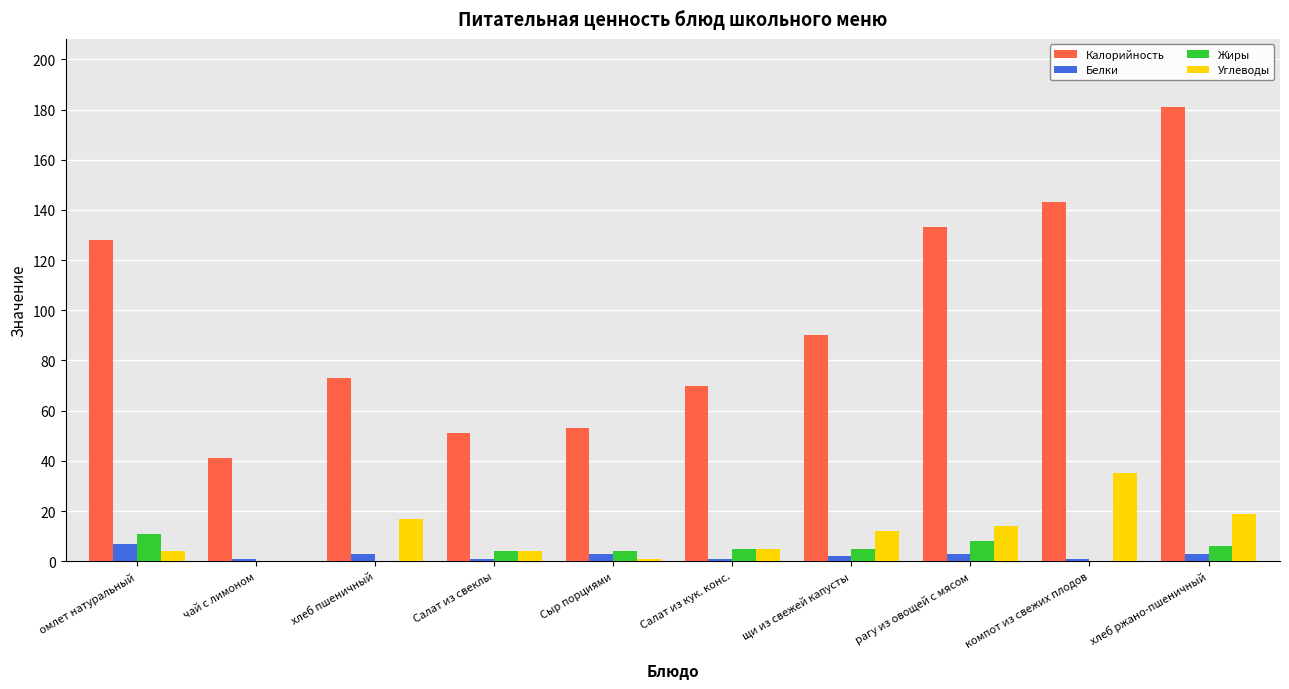

Is it true that Жиры equals 6 at хлеб ржано-пшеничный?

True